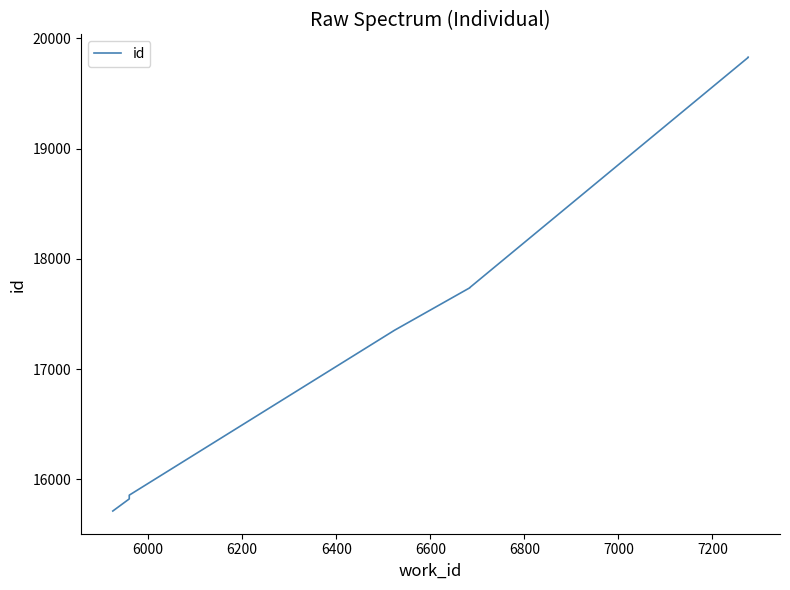

The chart shows a value of 5087 at 9. True or false?

False